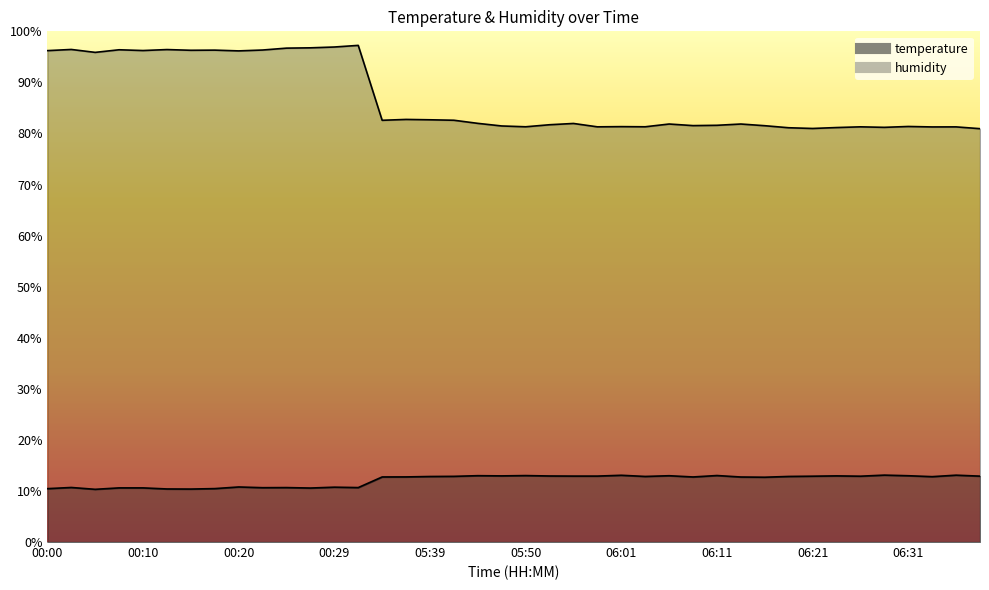

How many data points in temperature are above 12?

26